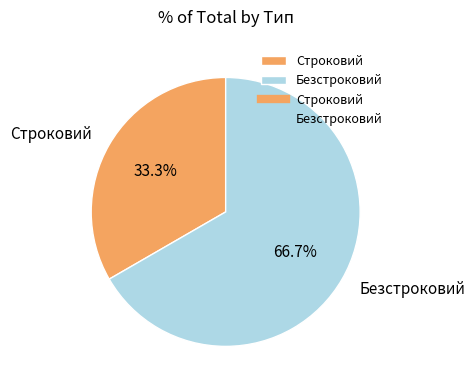

How many segments does this pie chart have?

2